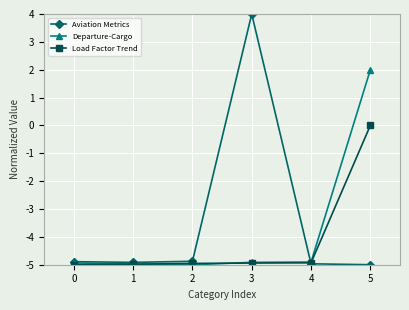

At which label does Load Factor Trend first exceed -4?

5